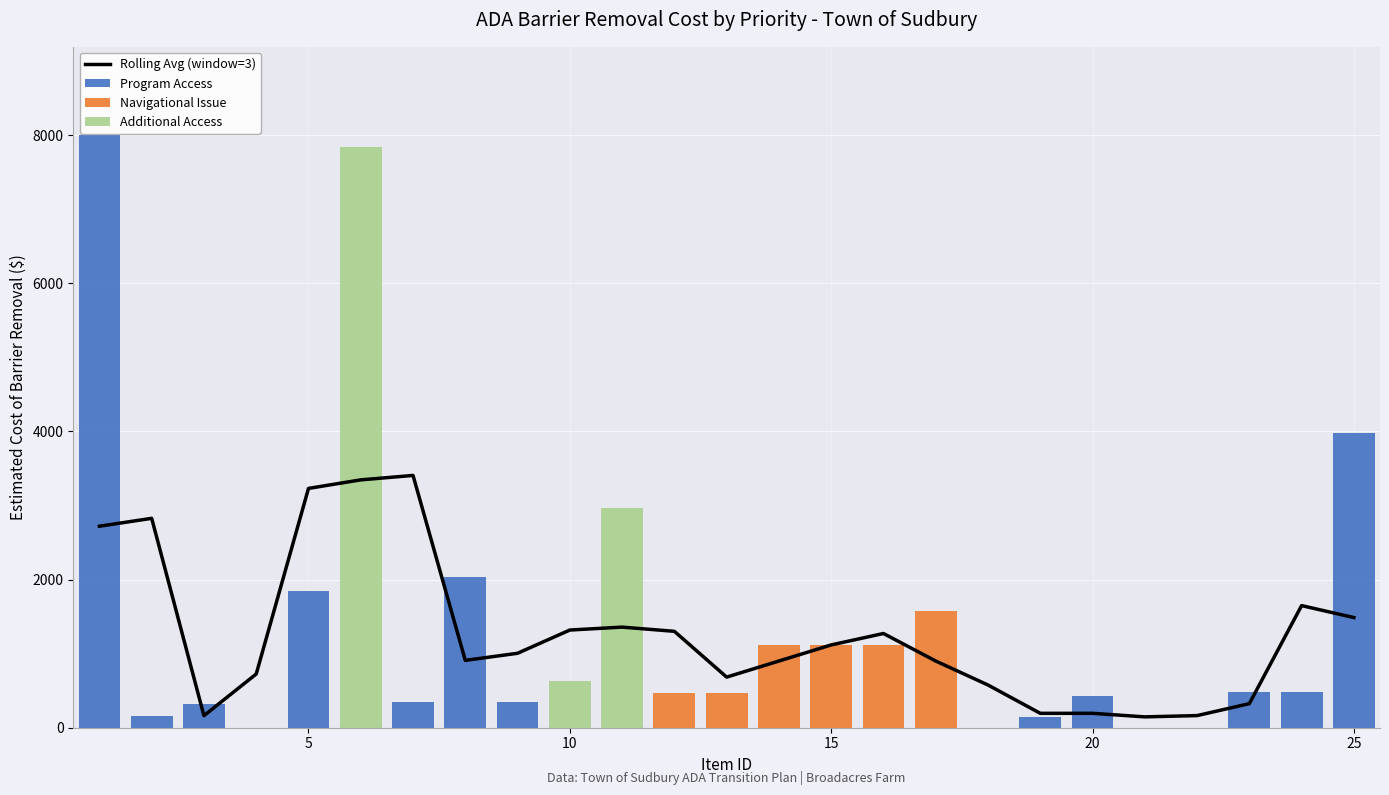

What is the highest value of the Program Access series?

8000